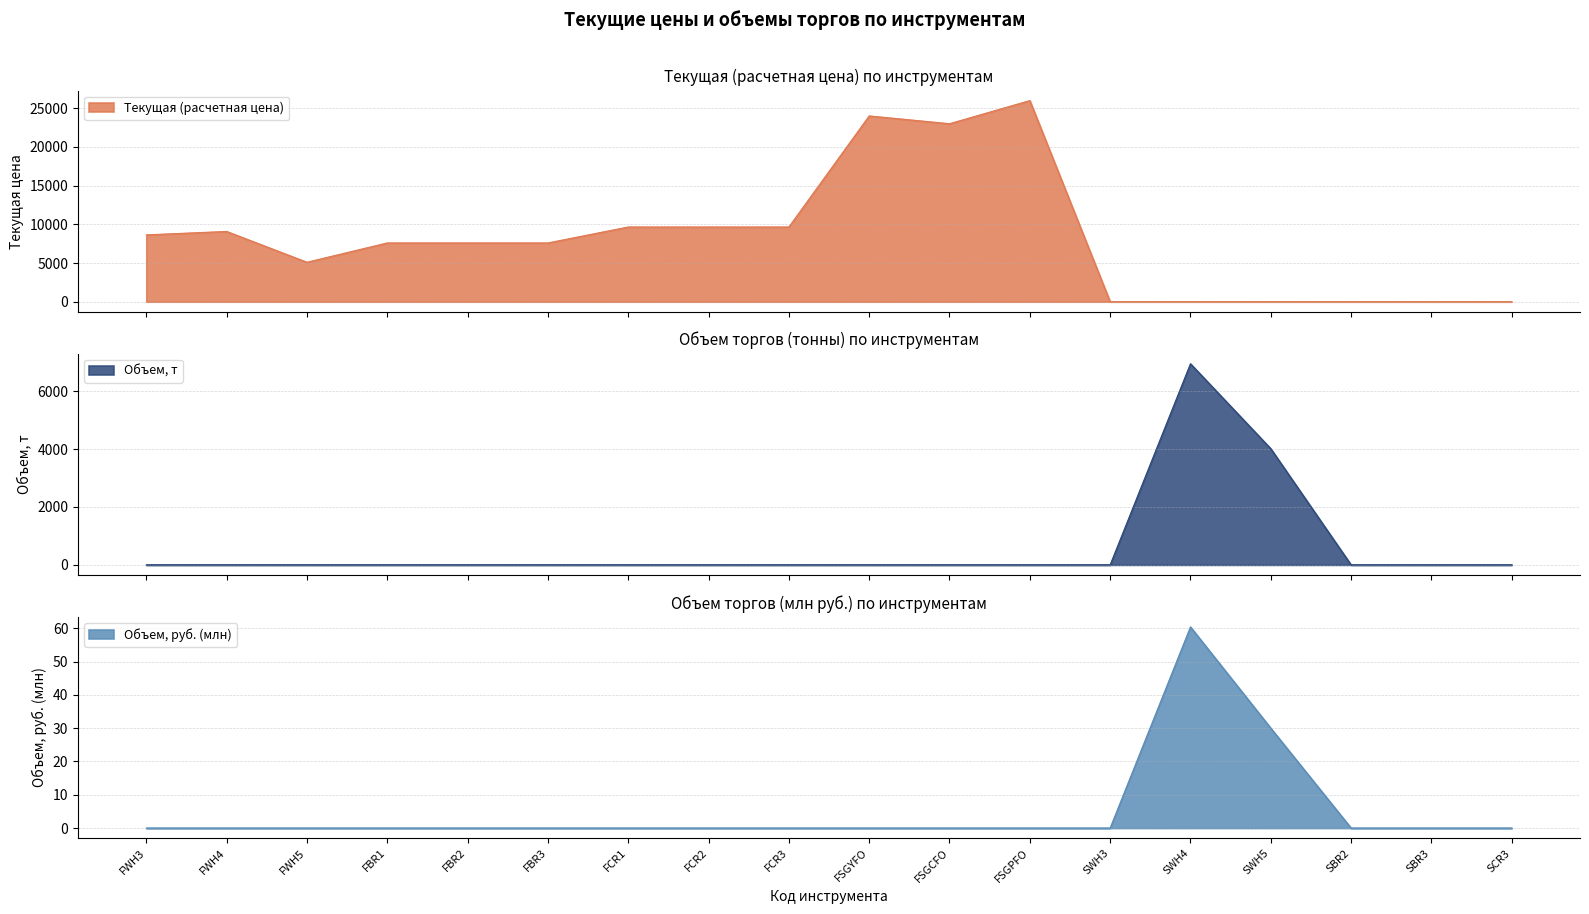

Between FBR2 and SWH5, which is larger?

FBR2